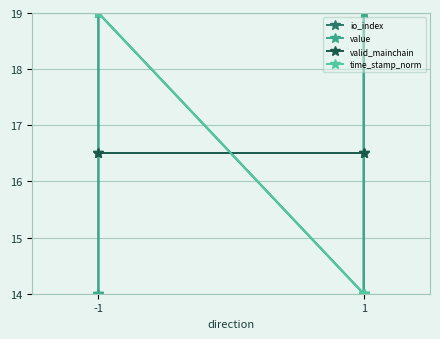

At which category is the sum across all series the highest?

-1